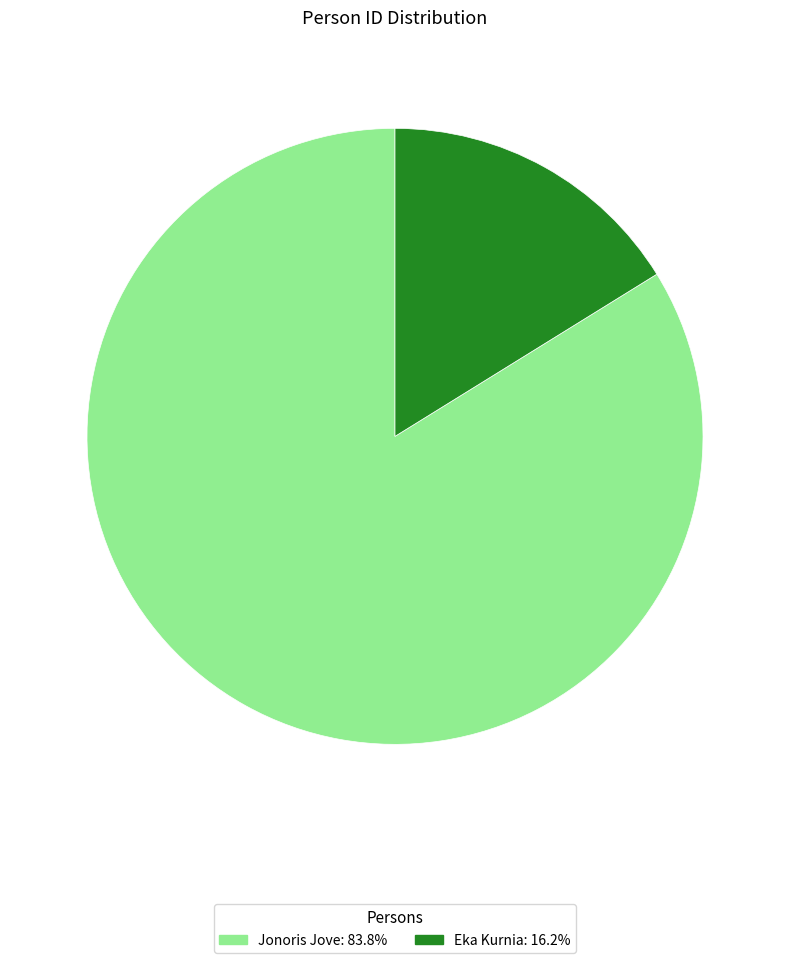

How many slices are in this pie chart?

2